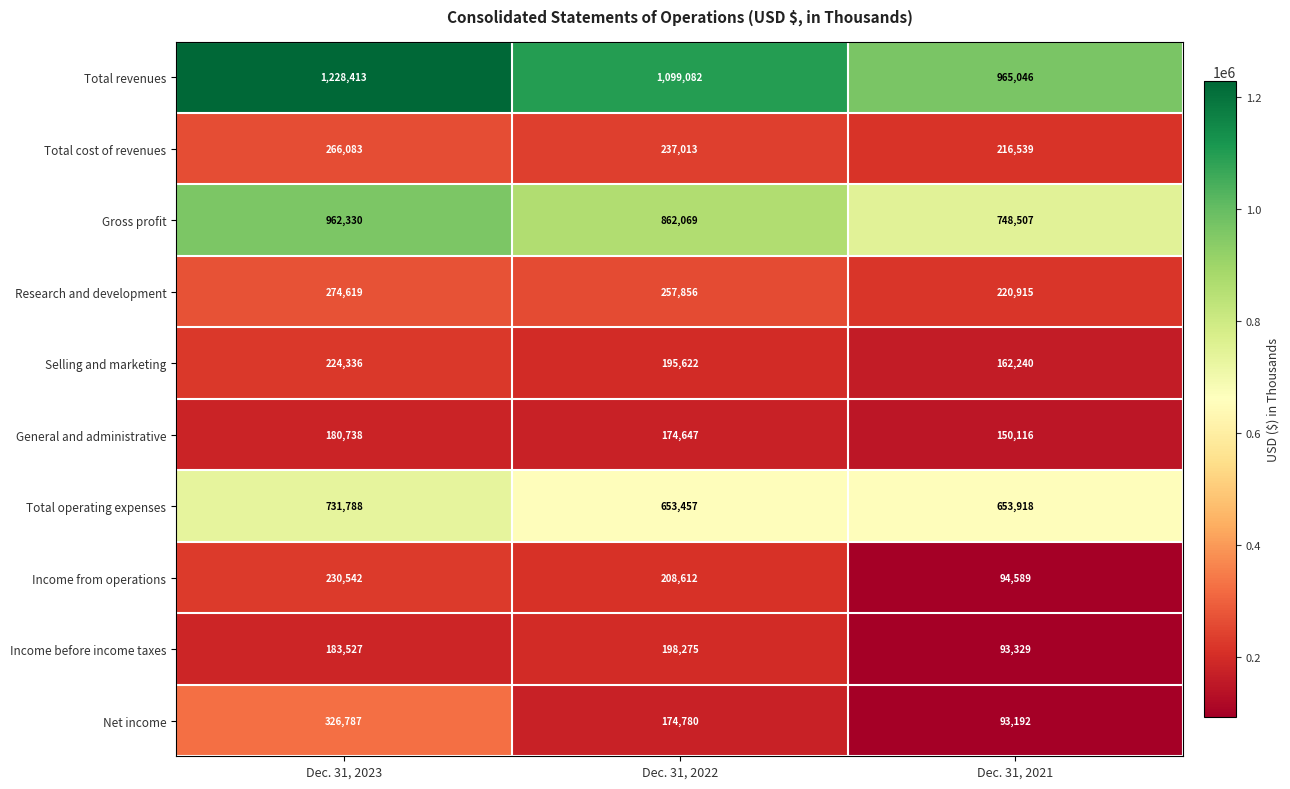

Reading left to right, extract all data points from this chart.

Total revenues: Dec. 31, 2023=1228413	Dec. 31, 2022=1099082	Dec. 31, 2021=965046
Total cost of revenues: Dec. 31, 2023=266083	Dec. 31, 2022=237013	Dec. 31, 2021=216539
Gross profit: Dec. 31, 2023=962330	Dec. 31, 2022=862069	Dec. 31, 2021=748507
Research and development: Dec. 31, 2023=274619	Dec. 31, 2022=257856	Dec. 31, 2021=220915
Selling and marketing: Dec. 31, 2023=224336	Dec. 31, 2022=195622	Dec. 31, 2021=162240
General and administrative: Dec. 31, 2023=180738	Dec. 31, 2022=174647	Dec. 31, 2021=150116
Total operating expenses: Dec. 31, 2023=731788	Dec. 31, 2022=653457	Dec. 31, 2021=653918
Income from operations: Dec. 31, 2023=230542	Dec. 31, 2022=208612	Dec. 31, 2021=94589
Income before income taxes: Dec. 31, 2023=183527	Dec. 31, 2022=198275	Dec. 31, 2021=93329
Net income: Dec. 31, 2023=326787	Dec. 31, 2022=174780	Dec. 31, 2021=93192